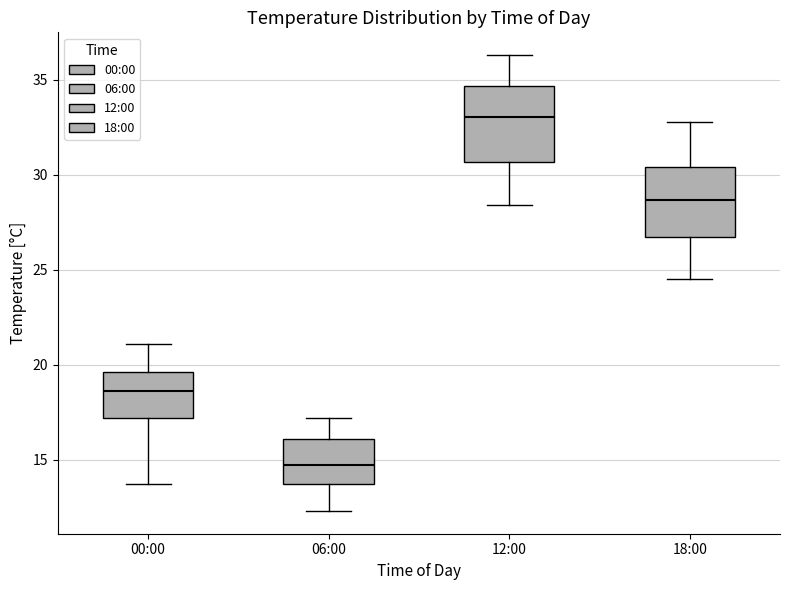

Reading left to right, transcribe this box plot: for each box, give where its median line is, the range the box spans, and where its two whiskers end, as read against the y-axis. The values are not printed on the chart, so give them approximately, as read against the axis.

00:00: median 18.5, box 17.0 to 19.5, whiskers 13.5 to 21.0
06:00: median 14.5, box 13.5 to 16.0, whiskers 12.5 to 17.0
12:00: median 33.0, box 30.5 to 34.5, whiskers 28.5 to 36.5
18:00: median 28.5, box 26.5 to 30.5, whiskers 24.5 to 33.0